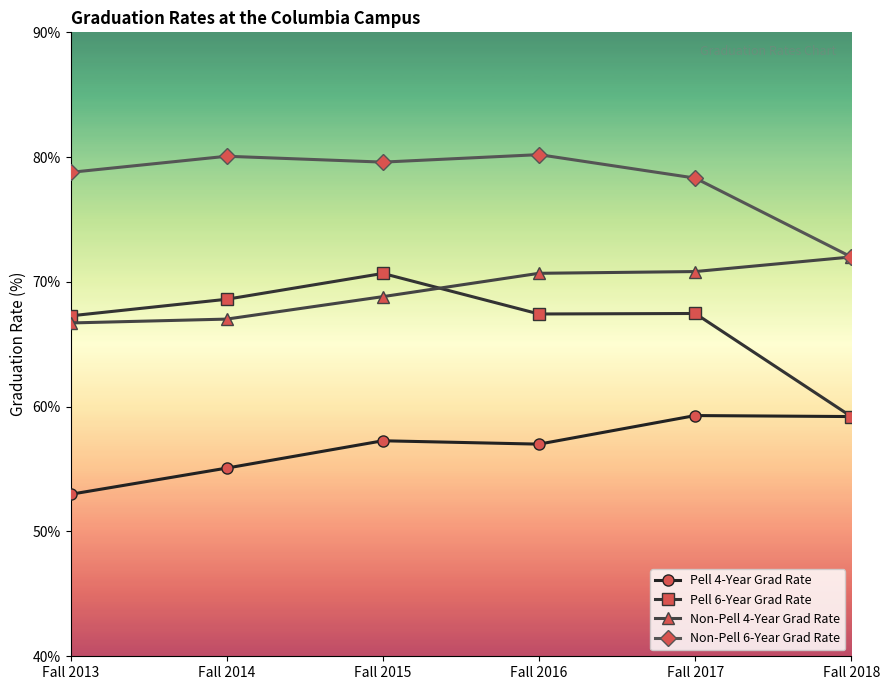

True or false: Non-Pell 4-Year Grad Rate and Pell 4-Year Grad Rate cross at least once.

False